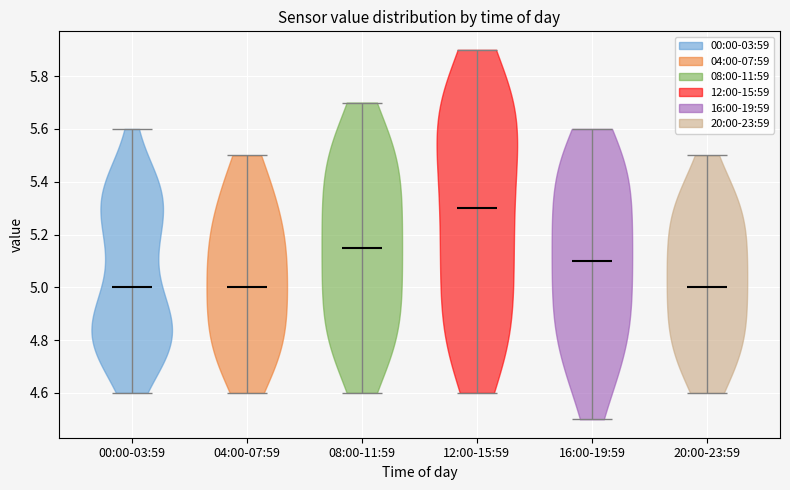

Reading left to right, read every violin against the y-axis: where its median line is, and the lowest and highest points it reaches. The values are not printed on the chart, so give them approximately, as read against the axis.

00:00-03:59: median line 5.00, lowest point 4.60, highest point 5.60
04:00-07:59: median line 5.00, lowest point 4.60, highest point 5.50
08:00-11:59: median line 5.16, lowest point 4.60, highest point 5.70
12:00-15:59: median line 5.30, lowest point 4.60, highest point 5.90
16:00-19:59: median line 5.10, lowest point 4.50, highest point 5.60
20:00-23:59: median line 5.00, lowest point 4.60, highest point 5.50